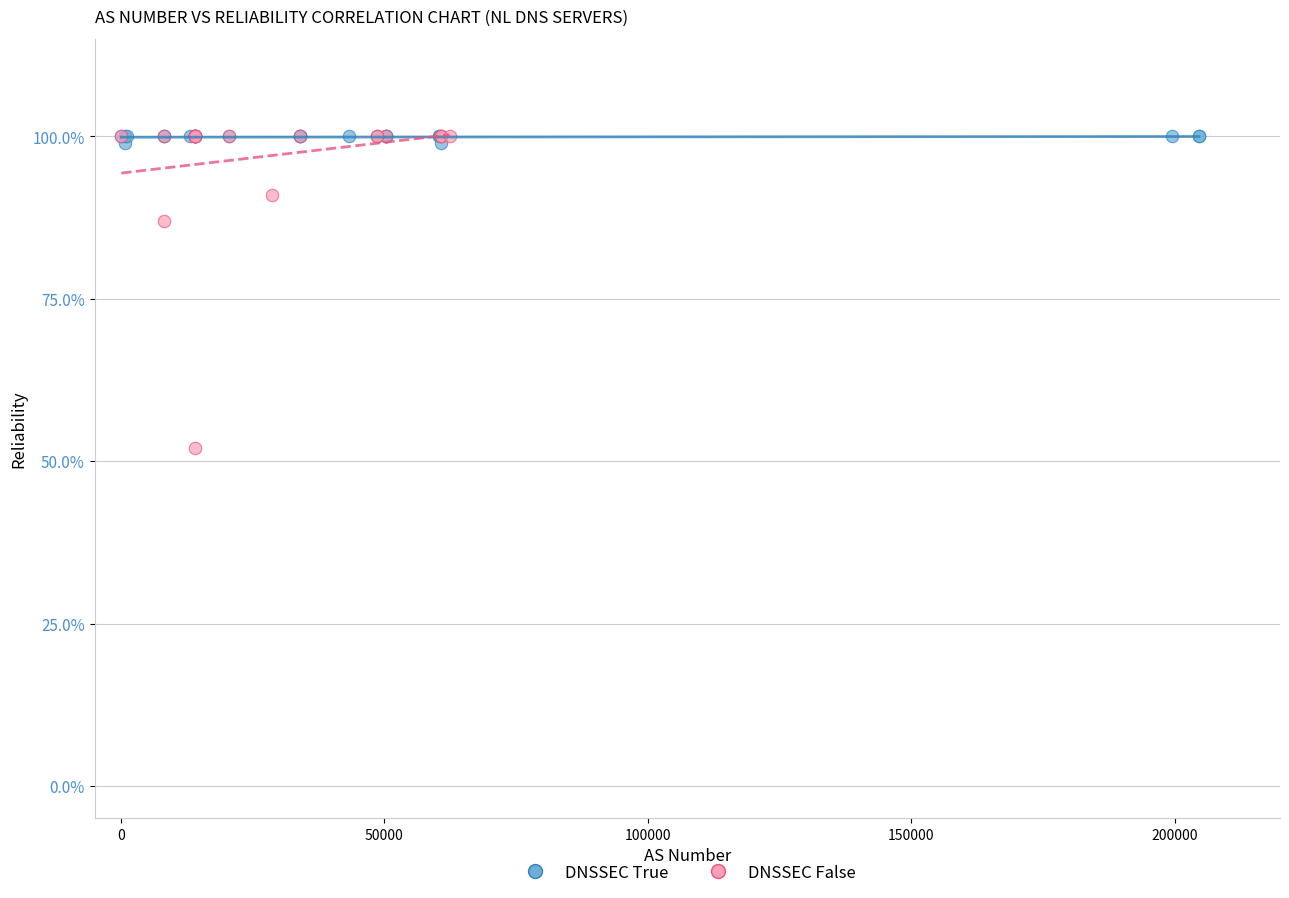

Which series has the largest Y range (max minus min)?

DNSSEC False